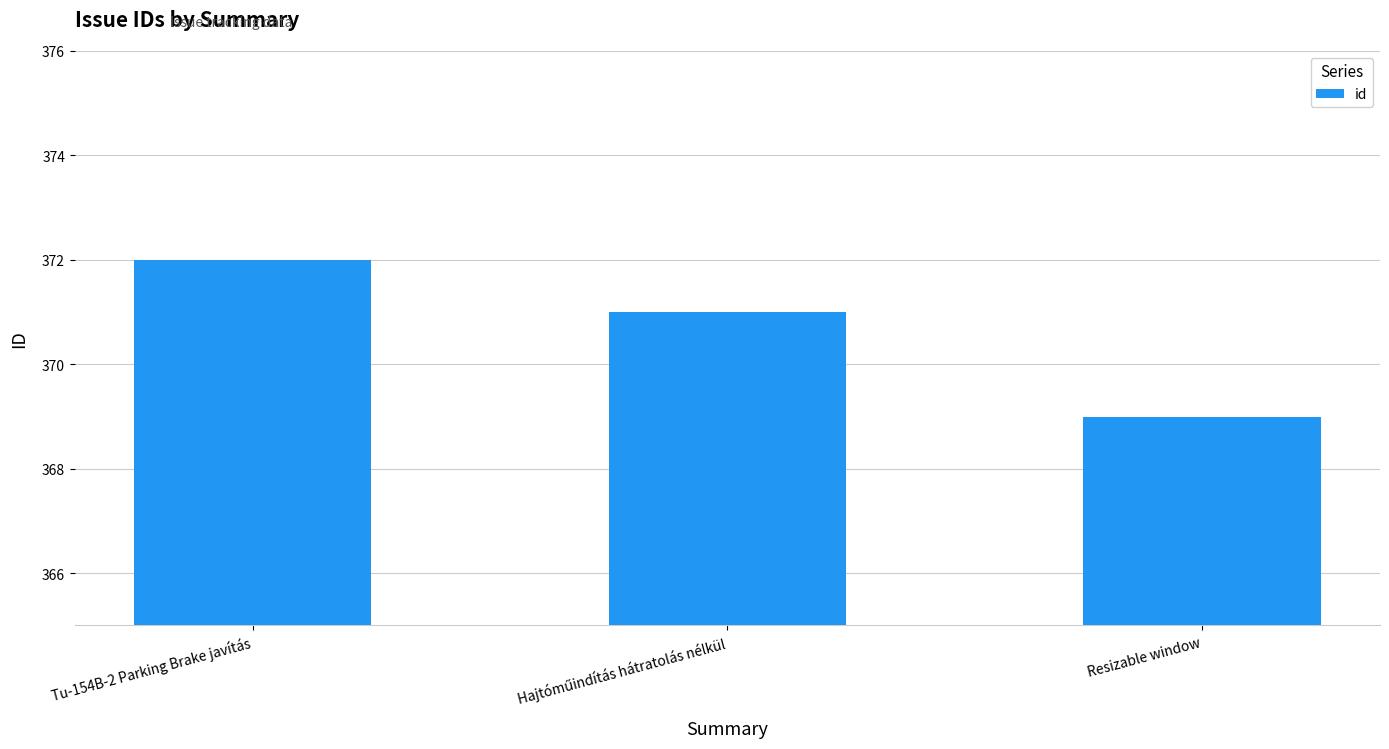

What is the average value?

371